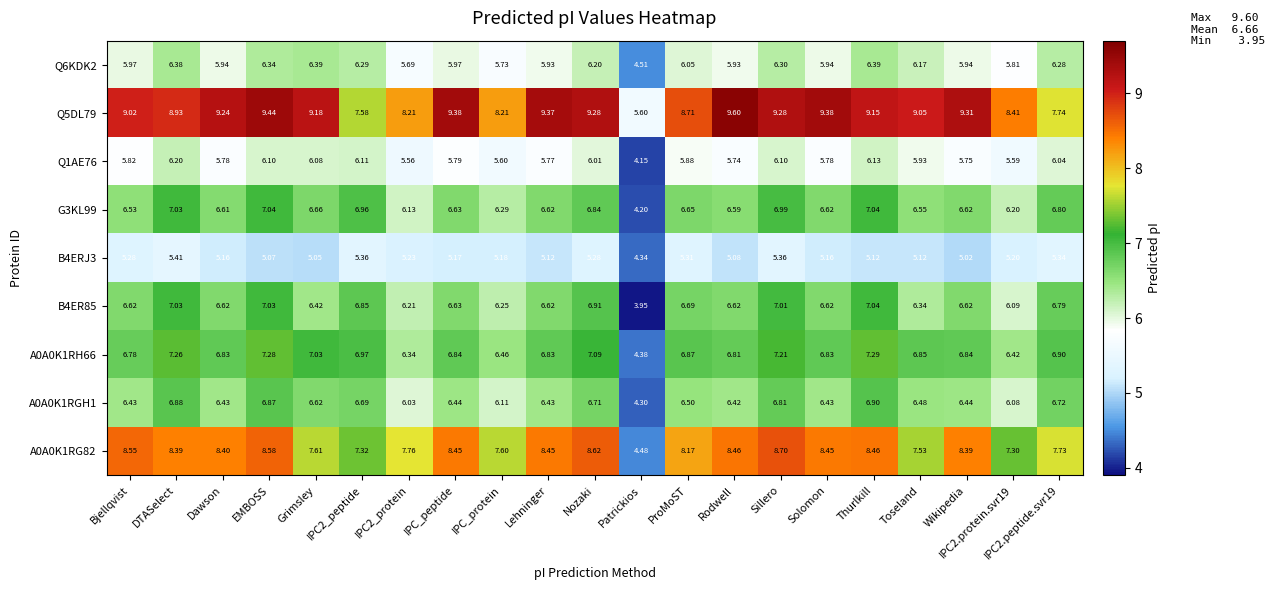

How many series are shown in this chart?

9